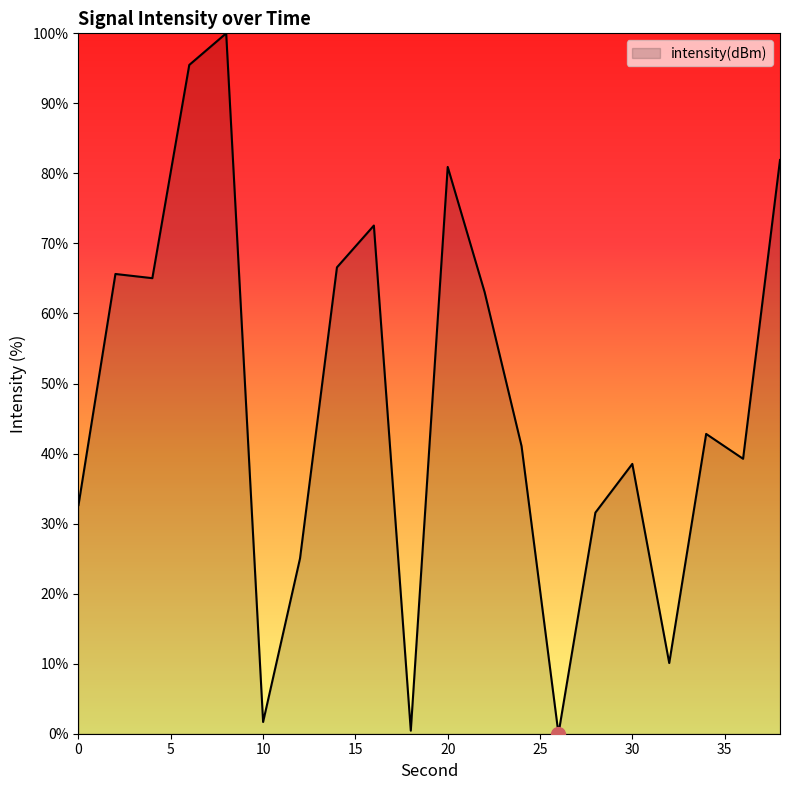

What is the greatest value displayed?

100.0